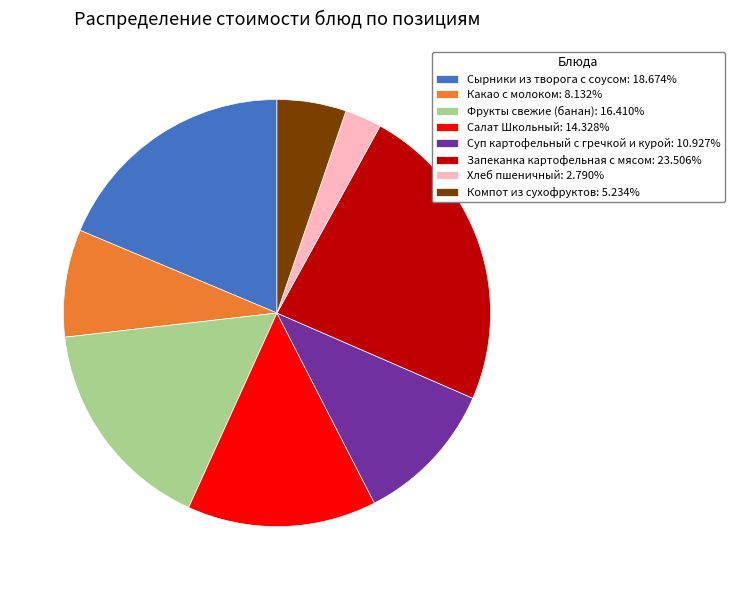

Is the sum of Суп картофельный с гречкой и курой and Салат Школьный greater than half?

No